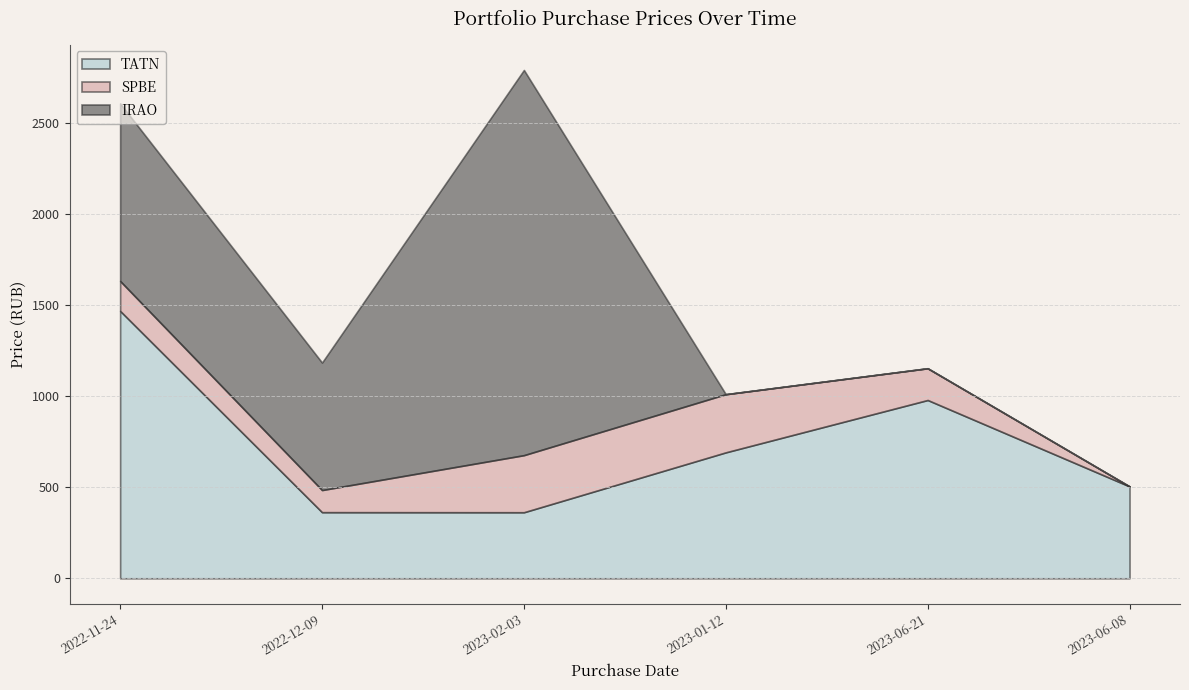

Which category has the lowest value in the IRAO series?

2023-01-12